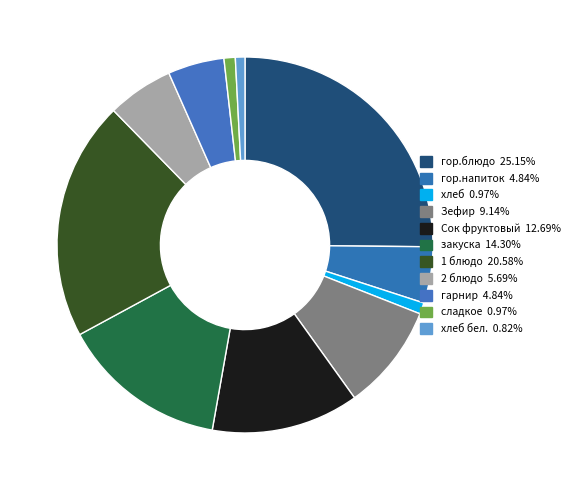

To the nearest percent, what is the average slice percentage?

9%